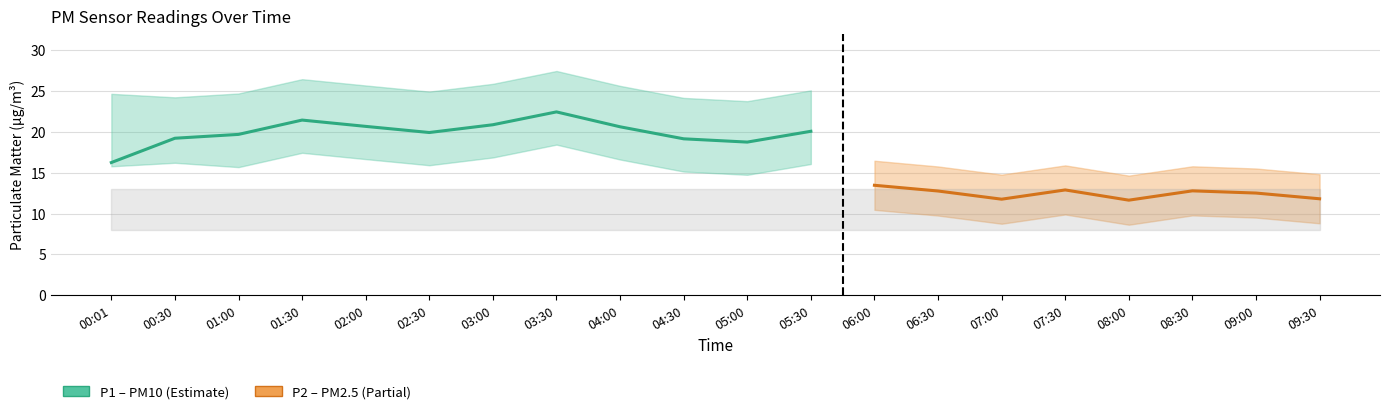

After their last crossing, which series has the higher values: P2_upper or P1_lower?

P2_upper